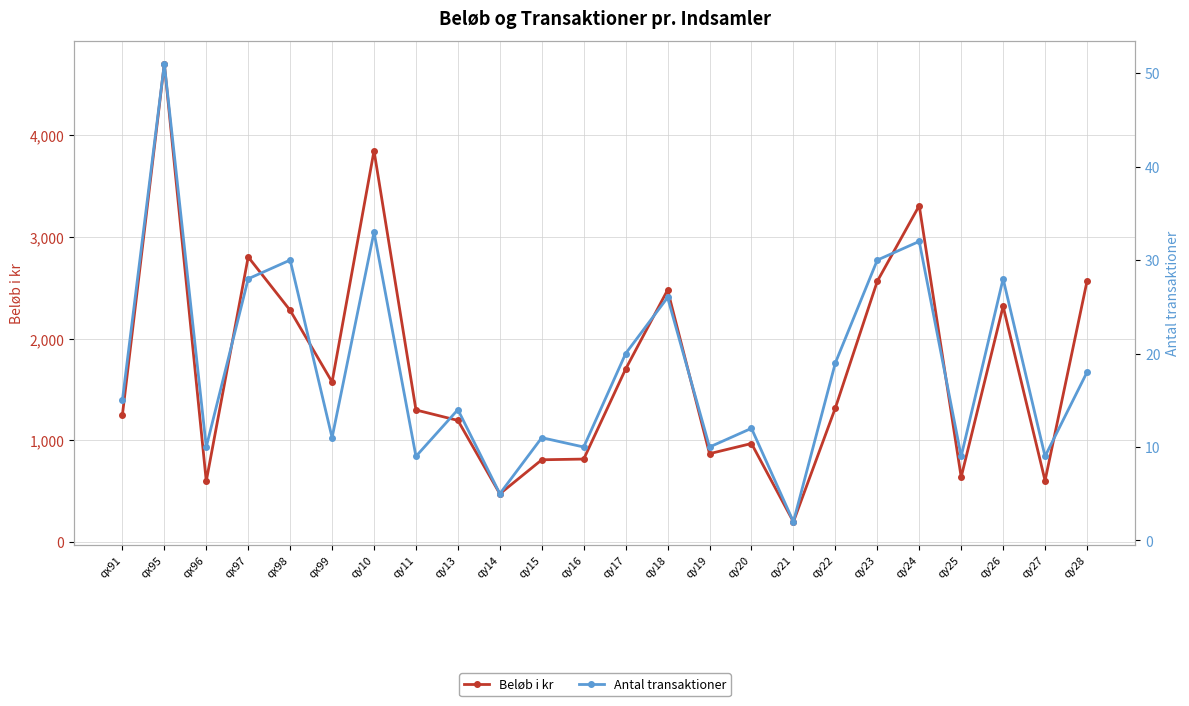

Rank the series by their maximum value, from highest to lowest.

Beløb i kr, Antal transaktioner